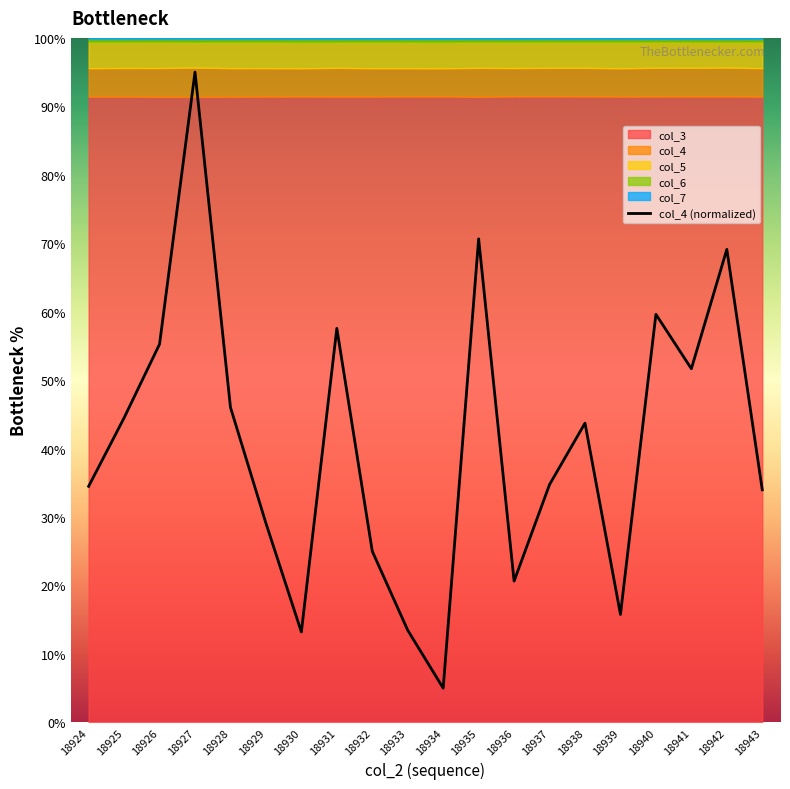

Which category has the highest value across all series?

18927